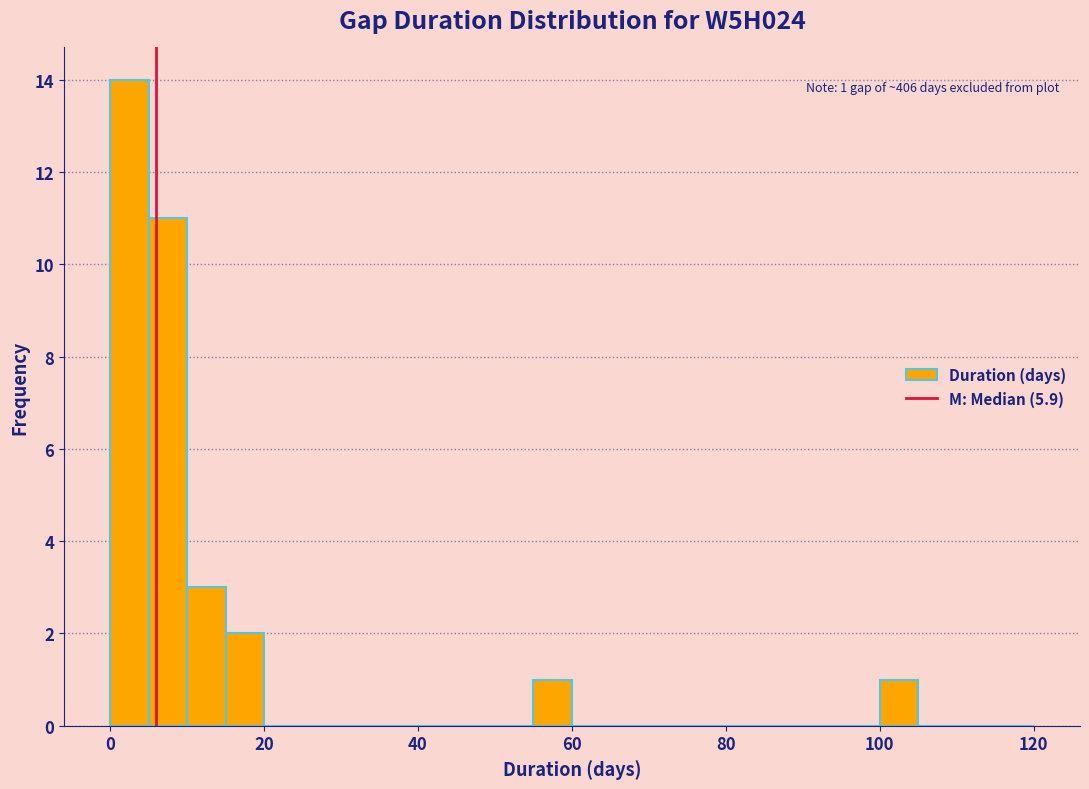

Read against the x-axis, roughly where is the centre of the tallest bar?

2